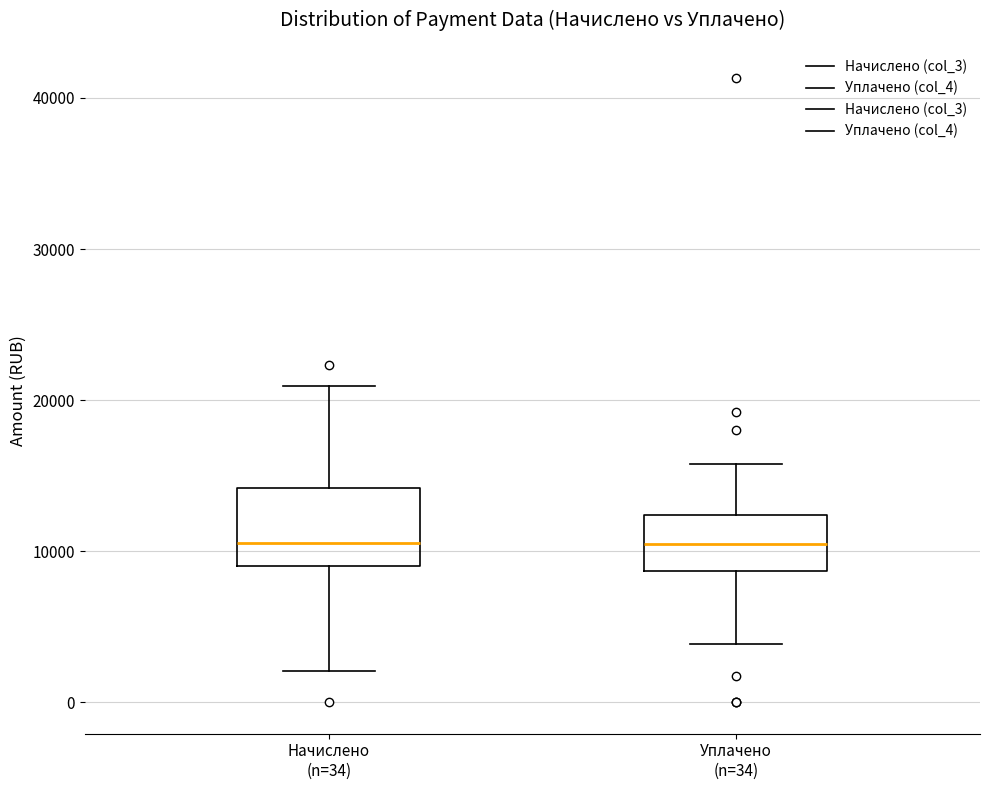

Reading left to right, read every box against the y-axis: the position of its median line, the range the box covers, and the ends of its whiskers. The values are not printed on the chart, so give them approximately, as read against the axis.

Начислено (n=34): median 11000, box 9000 to 14000, whiskers 2000 to 21000
Уплачено (n=34): median 11000, box 9000 to 12000, whiskers 4000 to 16000